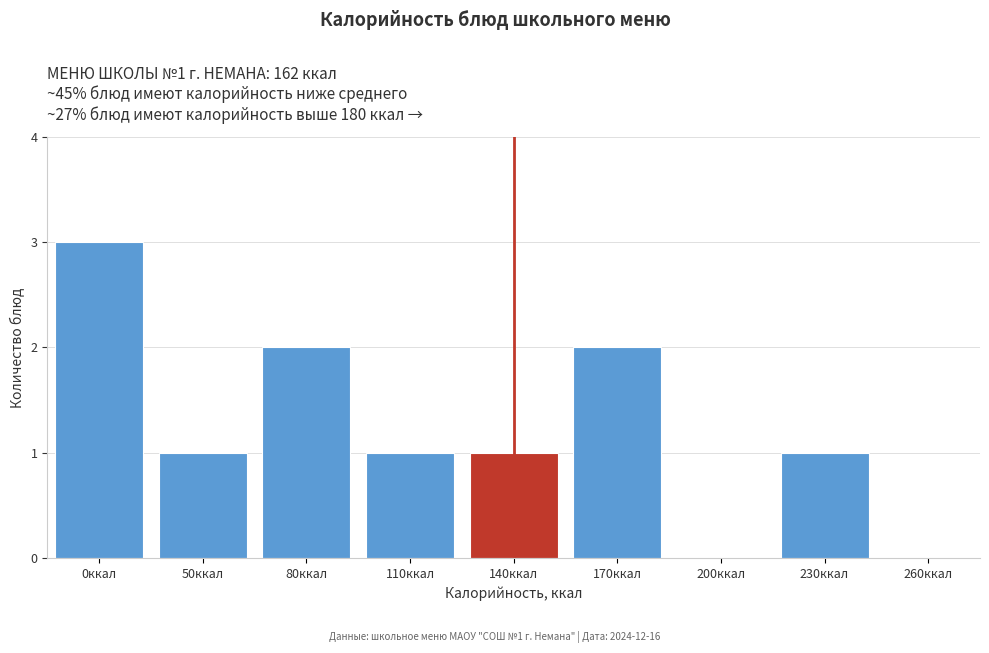

Reading left to right, transcribe all the data shown in this chart.

0ккал=3	50ккал=1	80ккал=2	110ккал=1	140ккал=1	170ккал=2	200ккал=0	230ккал=1	260ккал=0